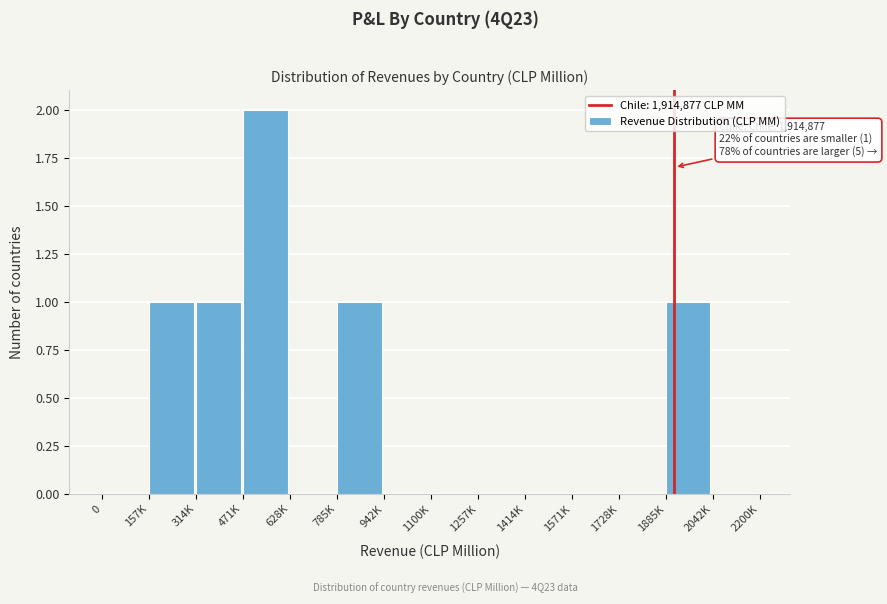

Reading left to right, extract all data points from this chart.

0=0	157K=1	314K=1	471K=2	628K=0	785K=1	942K=0	1100K=0	1257K=0	1414K=0	1571K=0	1728K=0	1885K=1	2042K=0